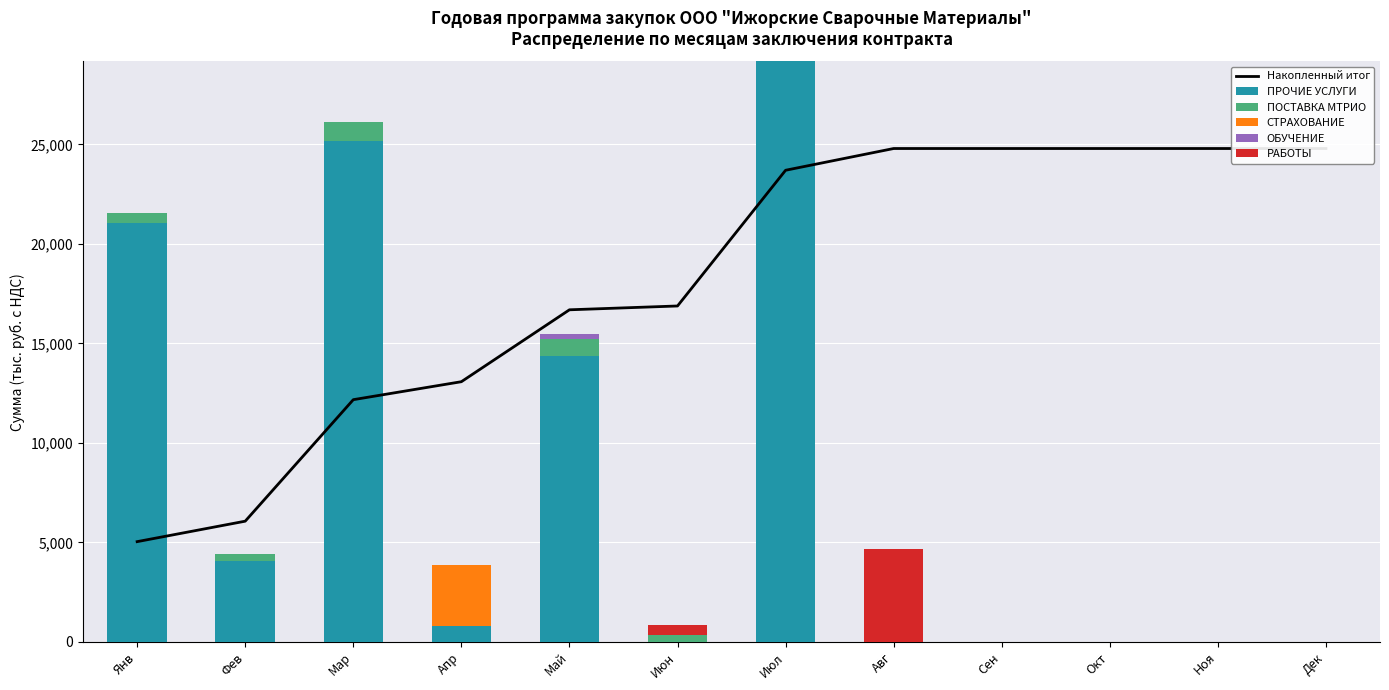

What is the sum of all Накопленный итог values?

217589.1